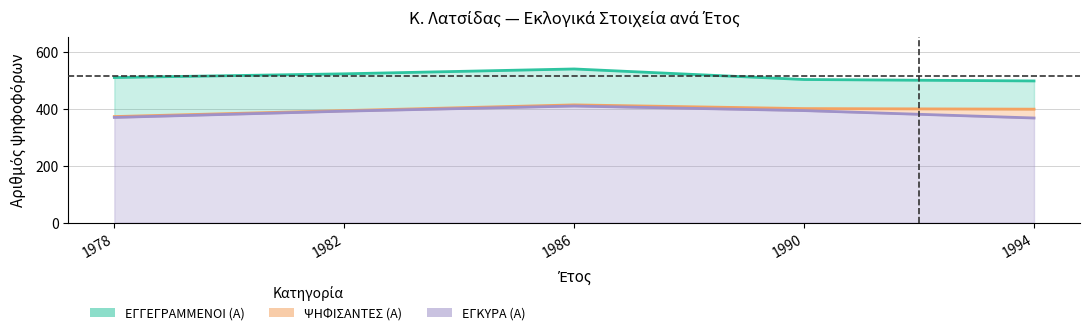

Which series has the largest total across all categories?

ΕΓΓΕΓΡΑΜΜΕΝΟΙ (Α)